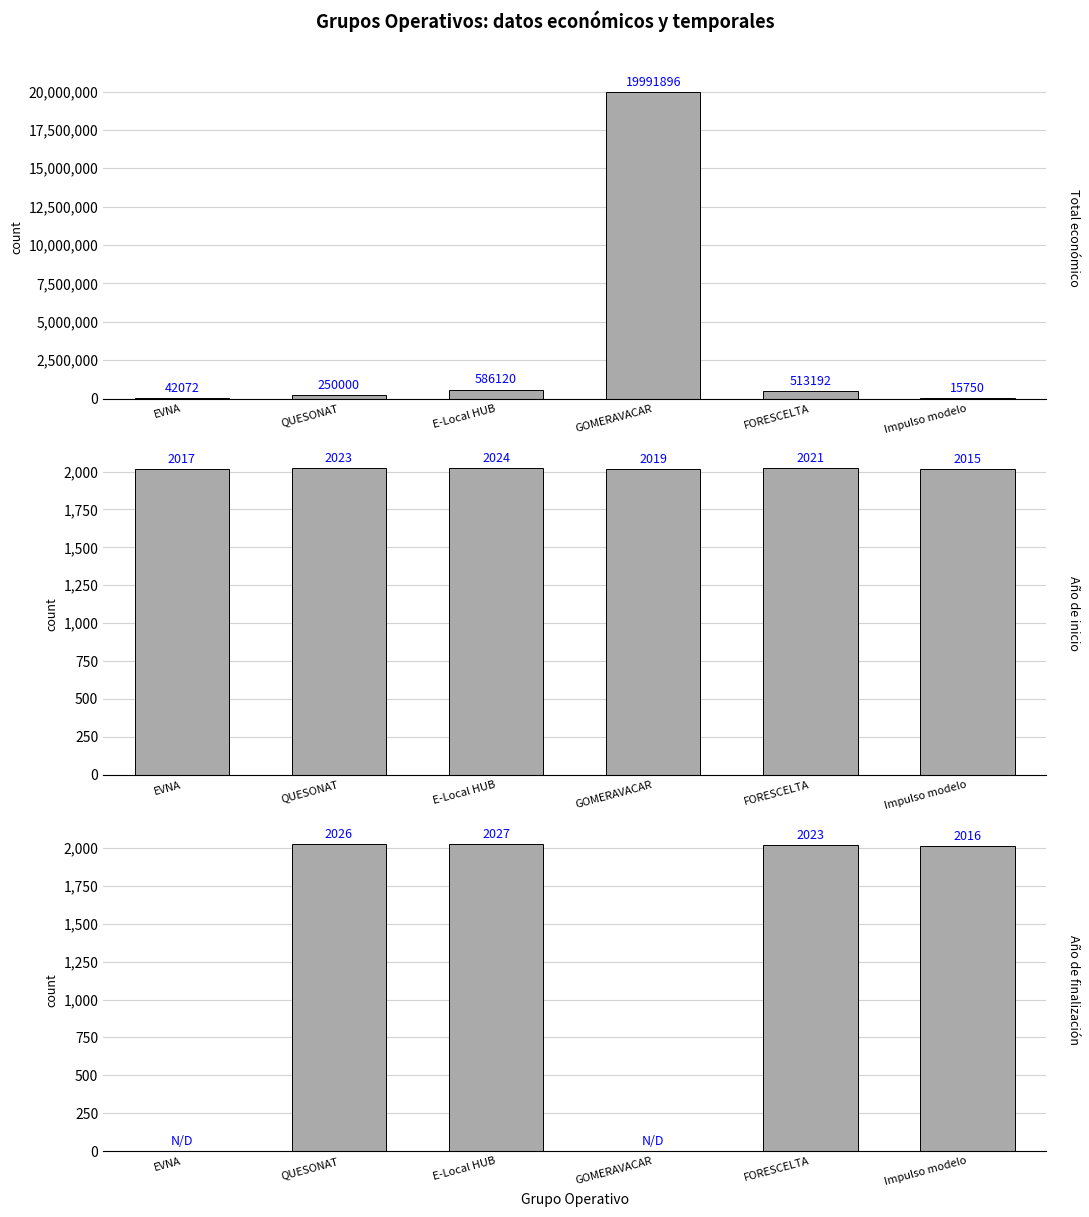

True or false: Año de inicio has a value of 2017 at EVNA.

True